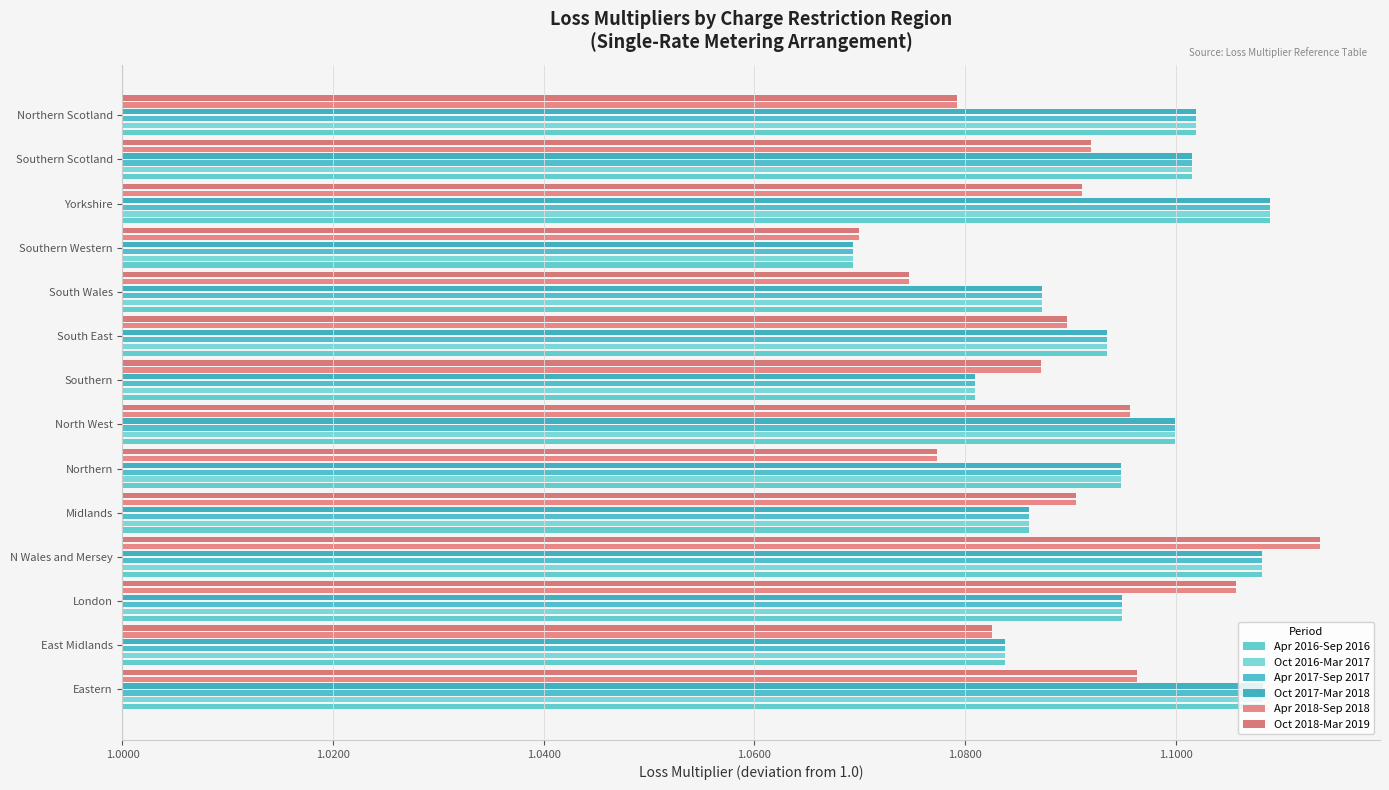

At how many categories does at least one series exceed 0?

14